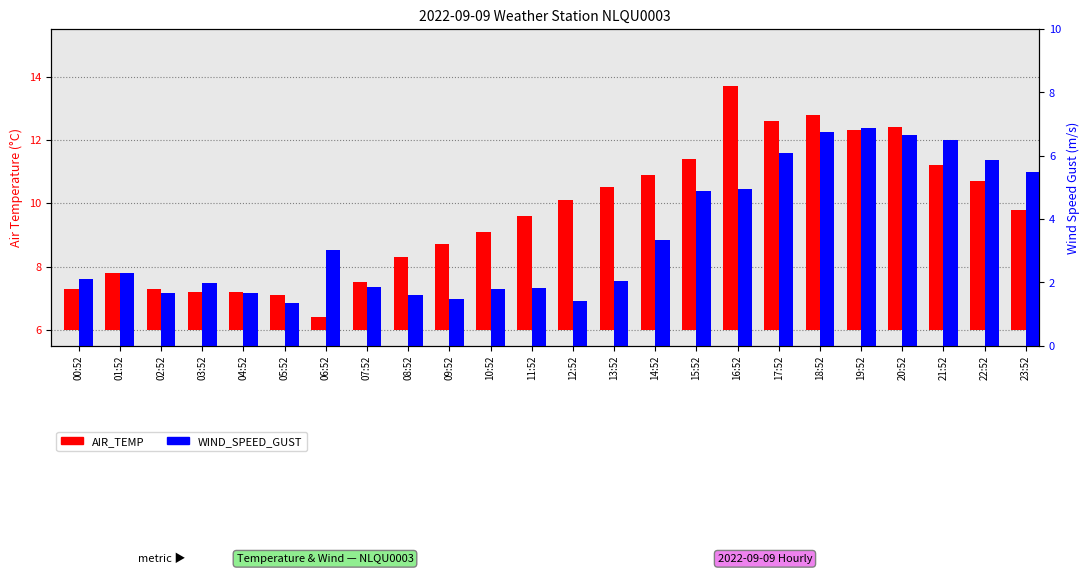

Rank the series by their average value, from lowest to highest.

WIND_SPEED_GUST, AIR_TEMP